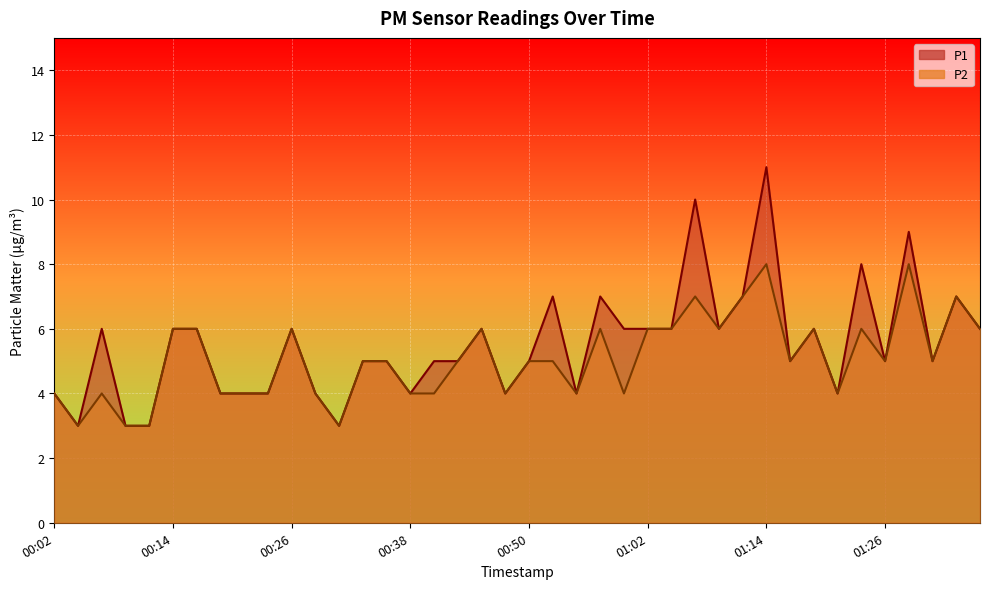

True or false: P1 and P2 cross at least once.

False